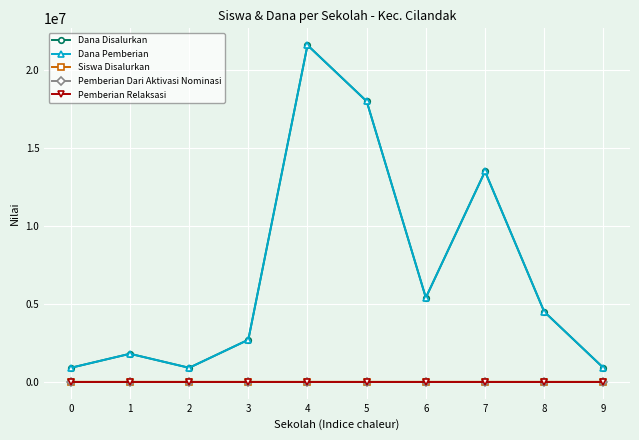

Is this an area chart (filled region under the line)?

No